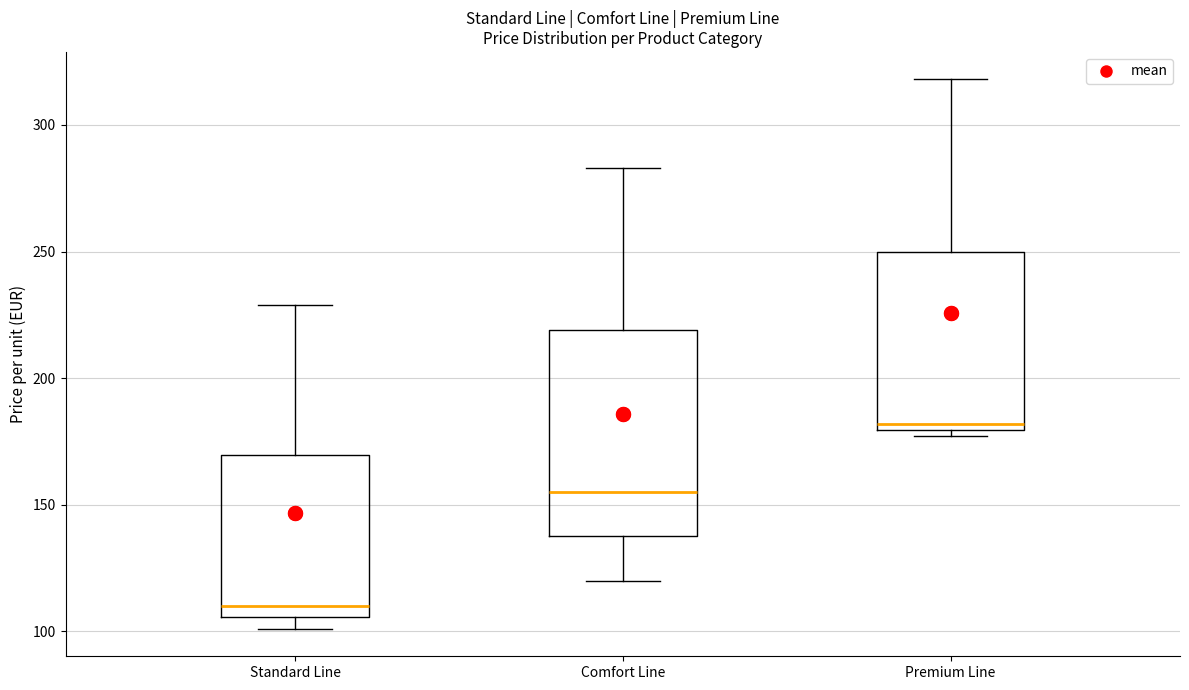

Where does the median line of the box for Comfort Line sit on the y-axis? The values are not printed on the chart, so give them approximately, as read against the axis.

155